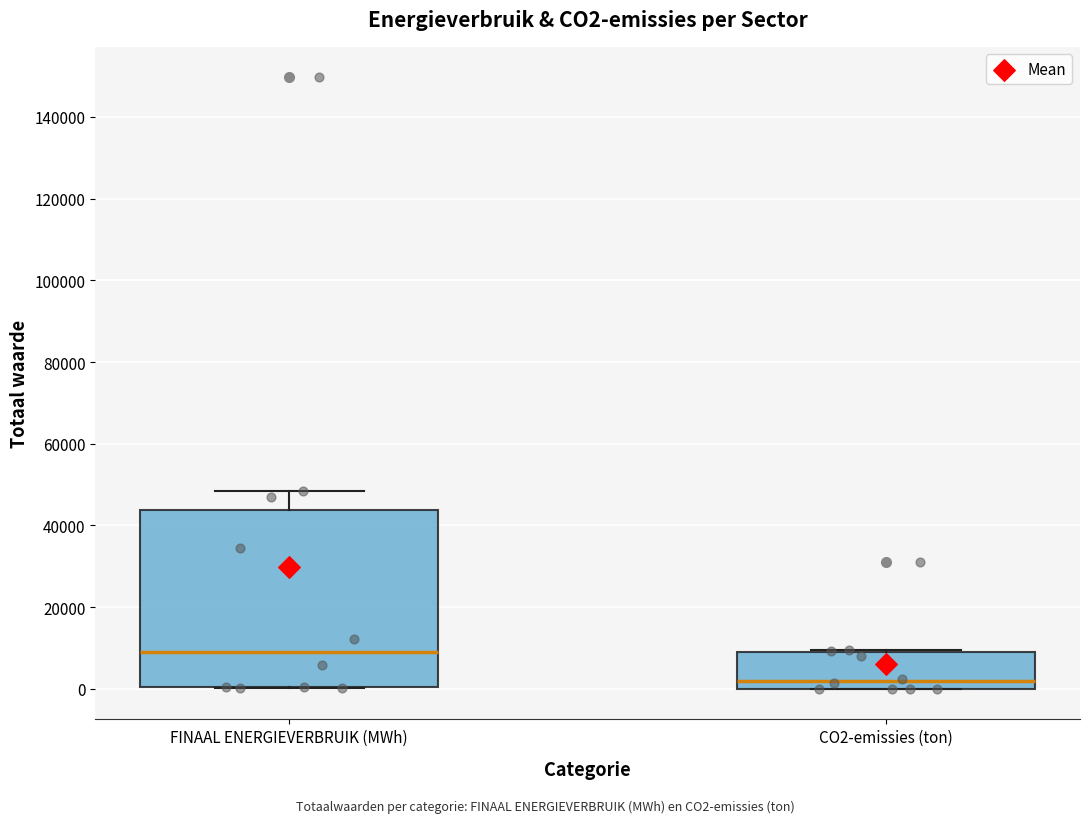

Which box's median line is the lowest?

CO2-emissies (ton)